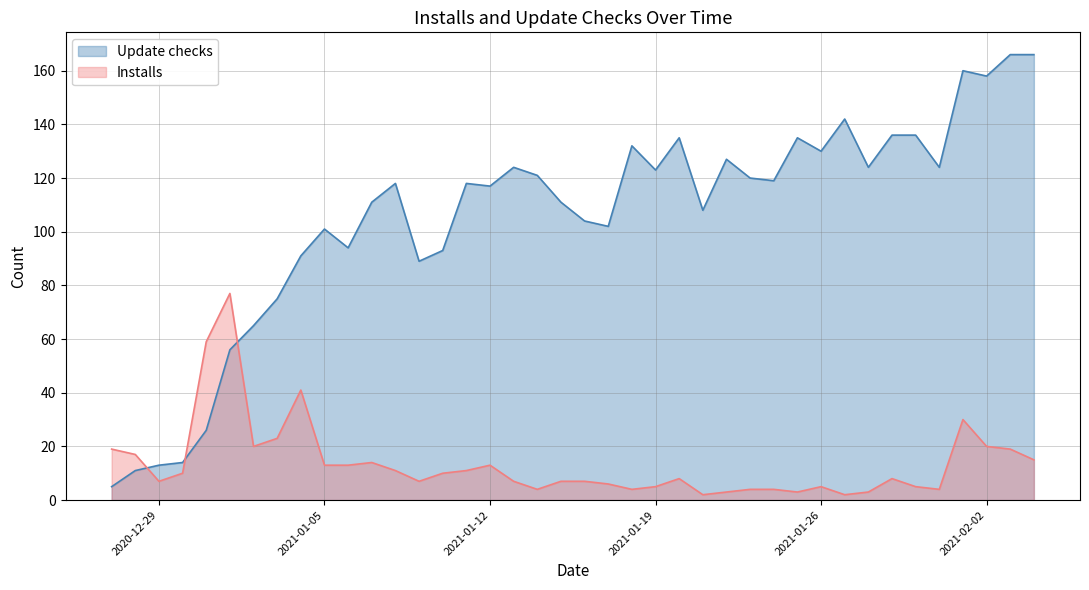

Is it true that Update checks equals 101 at 2021-01-05?

True